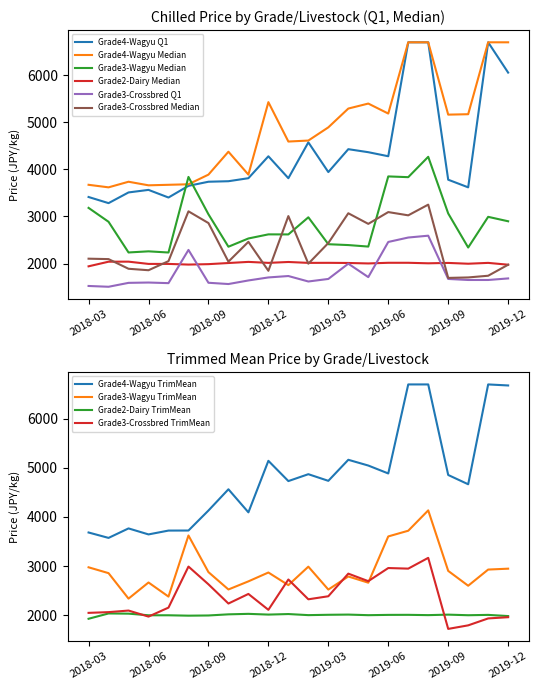

Between 2018-11 and 2019-11, which series saw the biggest shift?

Grade4-Wagyu Q1